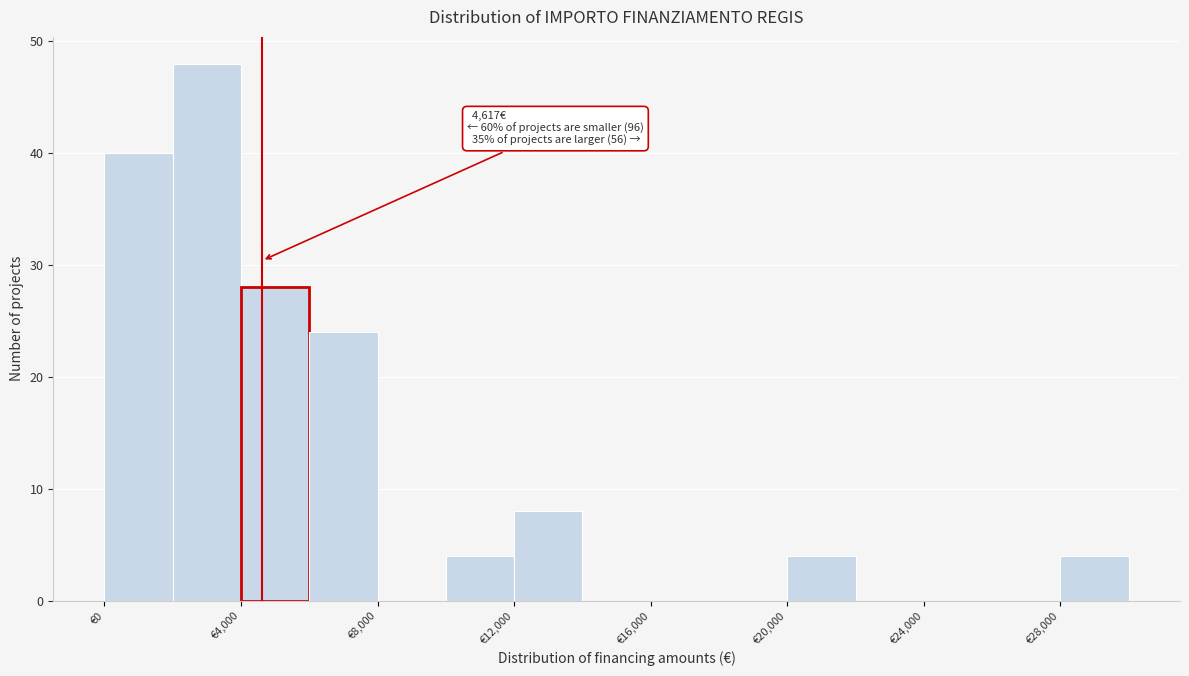

Which range on the x-axis has the tallest bar?

2000 to 4000